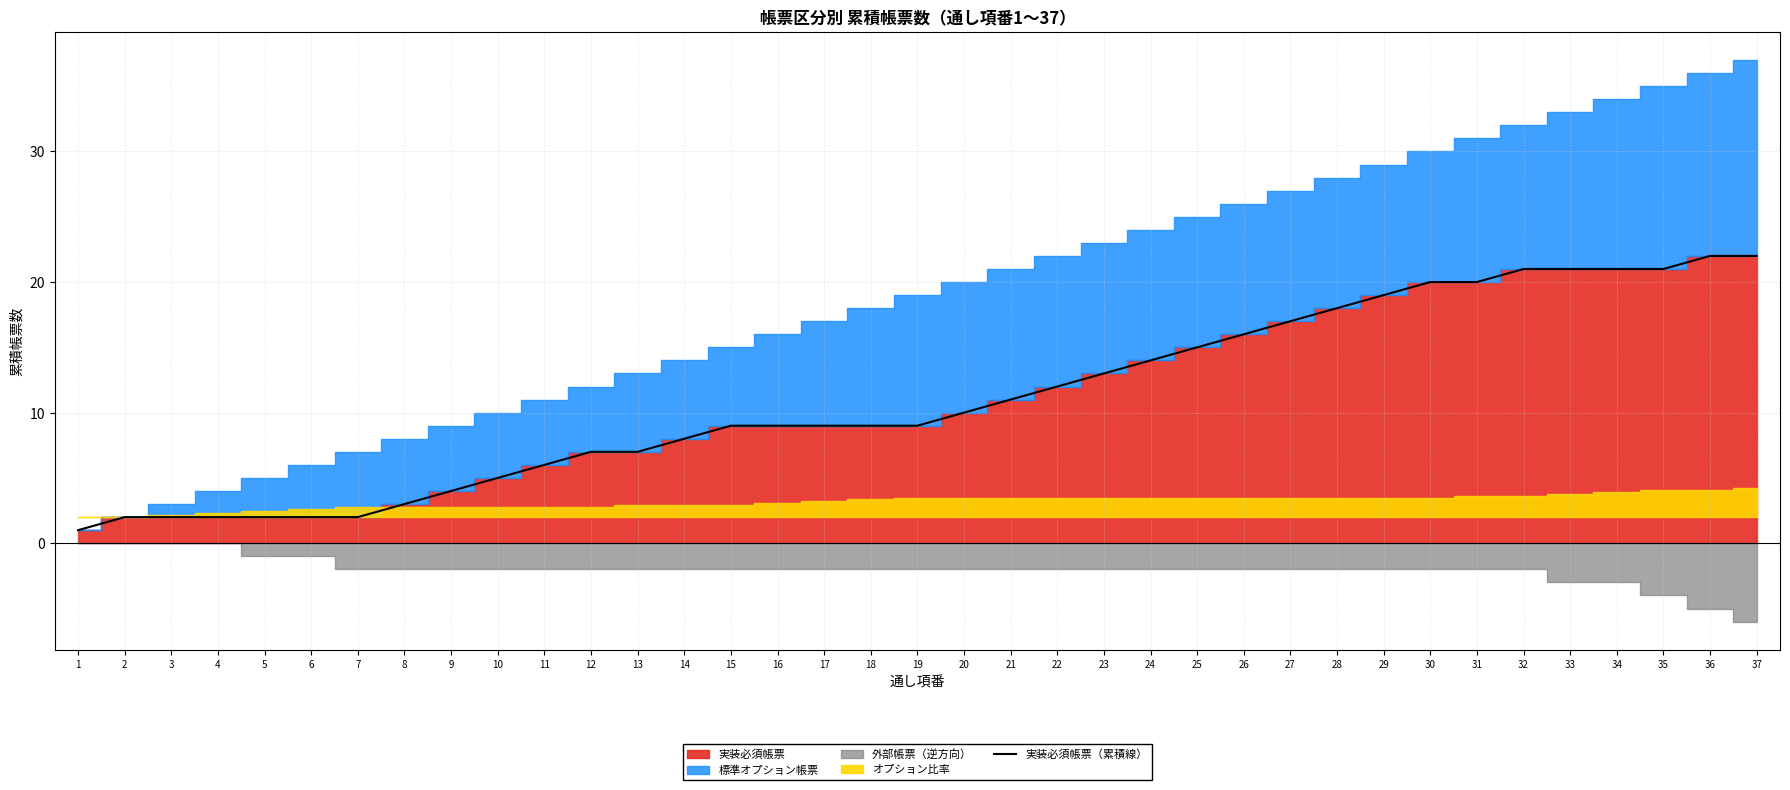

What is the difference between the second highest and second lowest values?

20